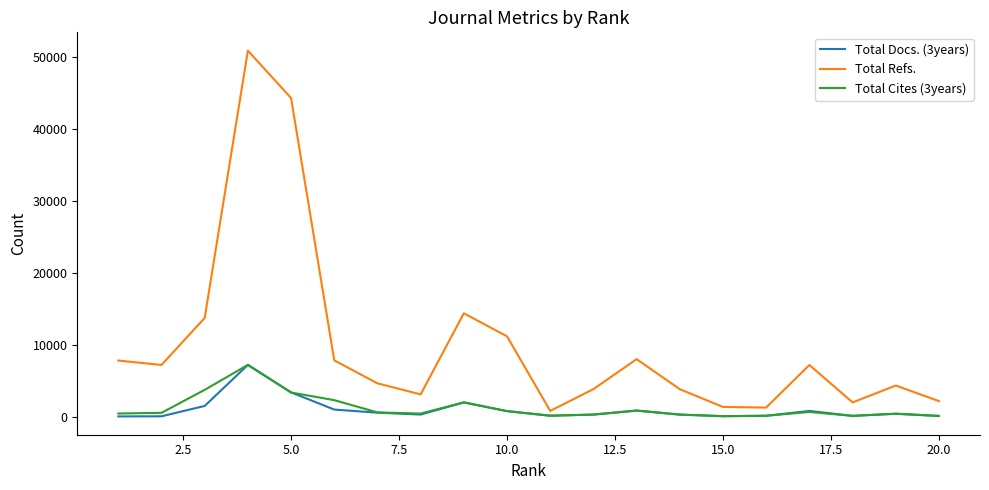

Which series has the largest range (max minus min)?

Total Refs.